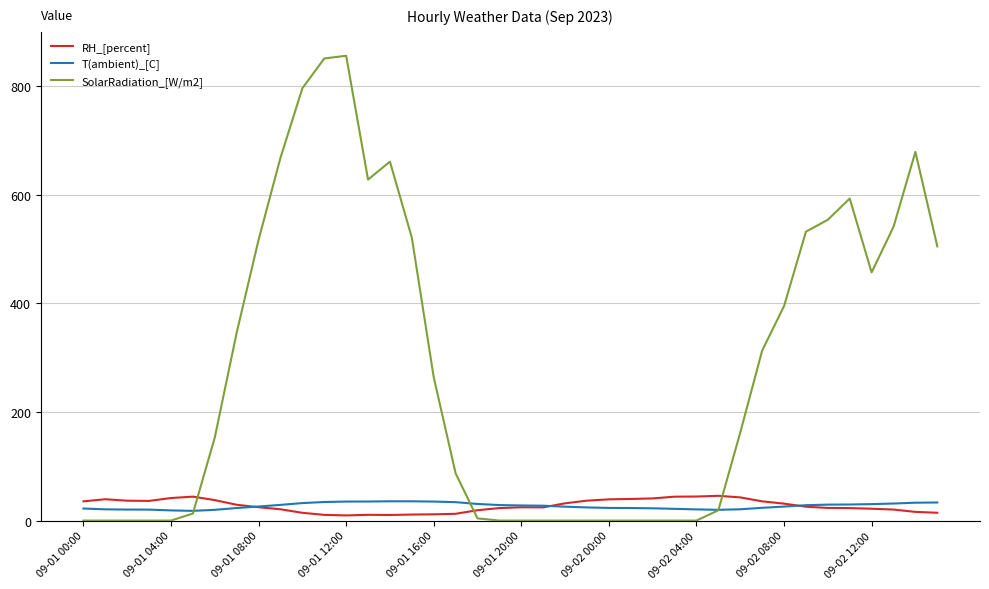

After their last crossing, which series has the higher values: SolarRadiation_[W/m2] or RH_[percent]?

SolarRadiation_[W/m2]